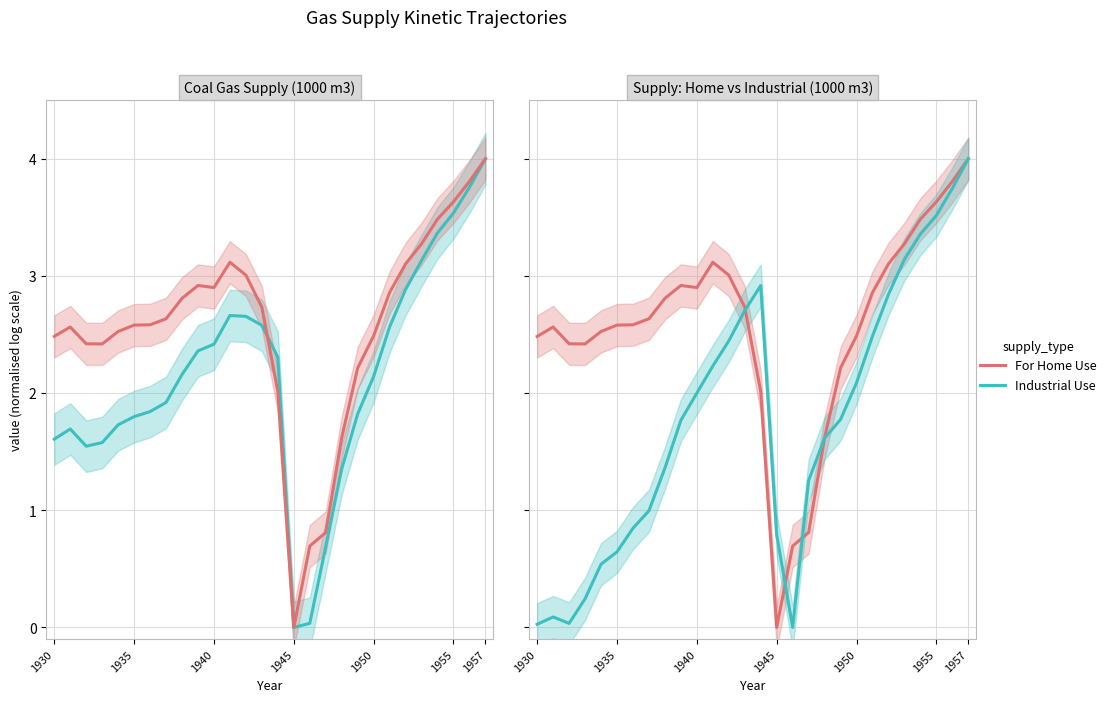

At how many categories does at least one series exceed 3?

8